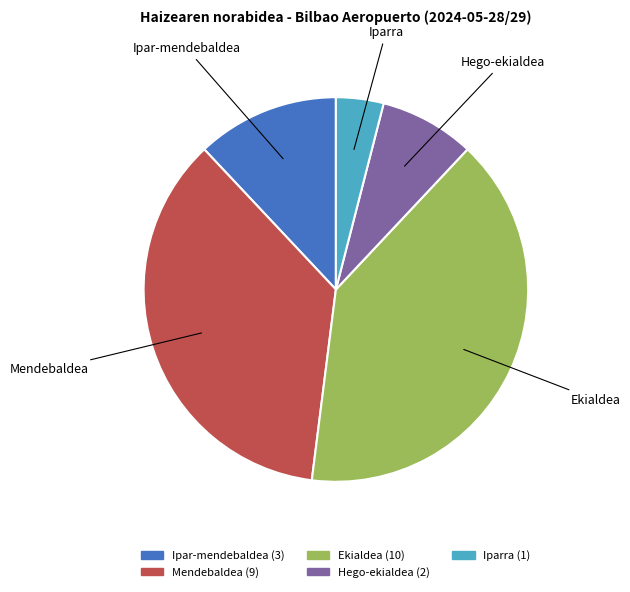

Between Ekialdea and Mendebaldea, which is larger?

Ekialdea